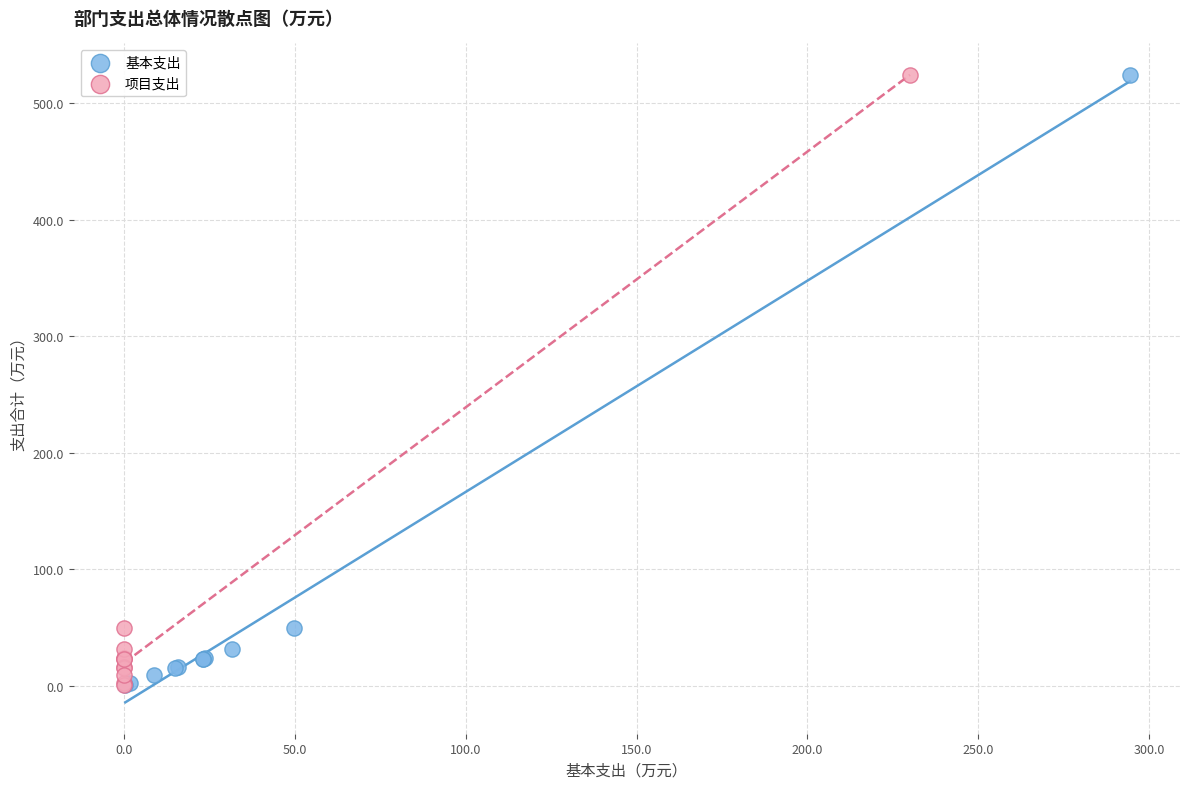

What are all the series names shown in the legend?

基本支出, 项目支出